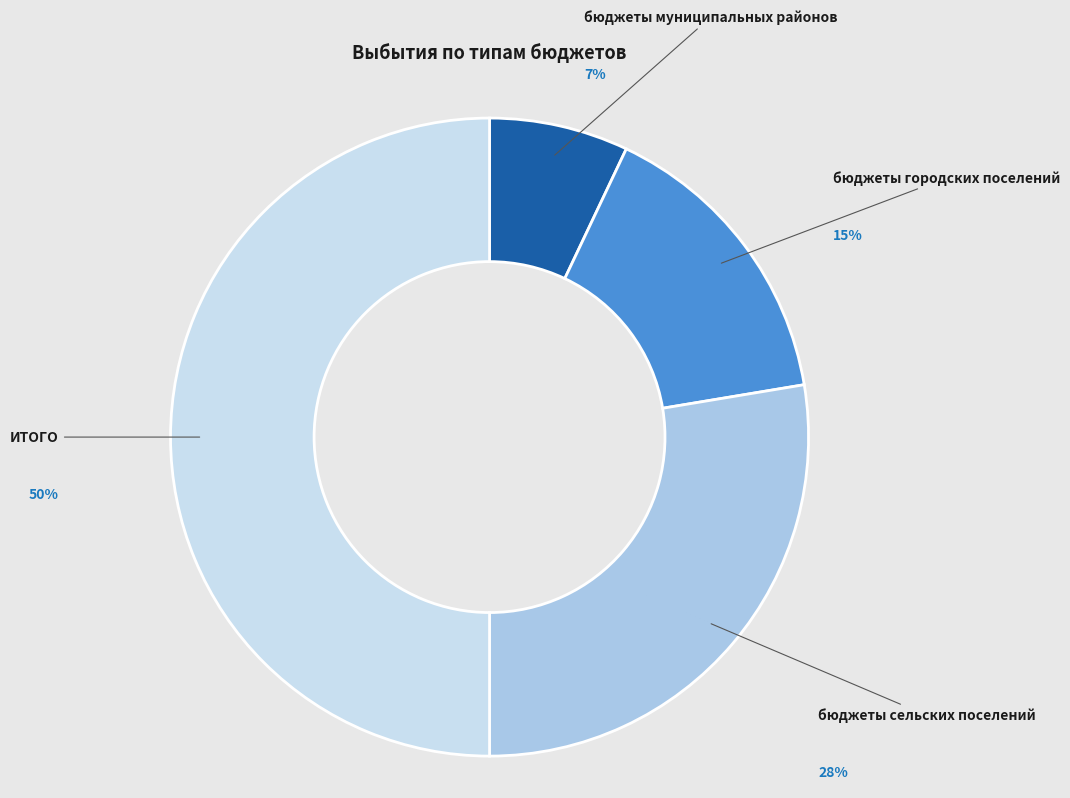

To the nearest percent, what is the difference between the largest and smallest slice percentages?

43%